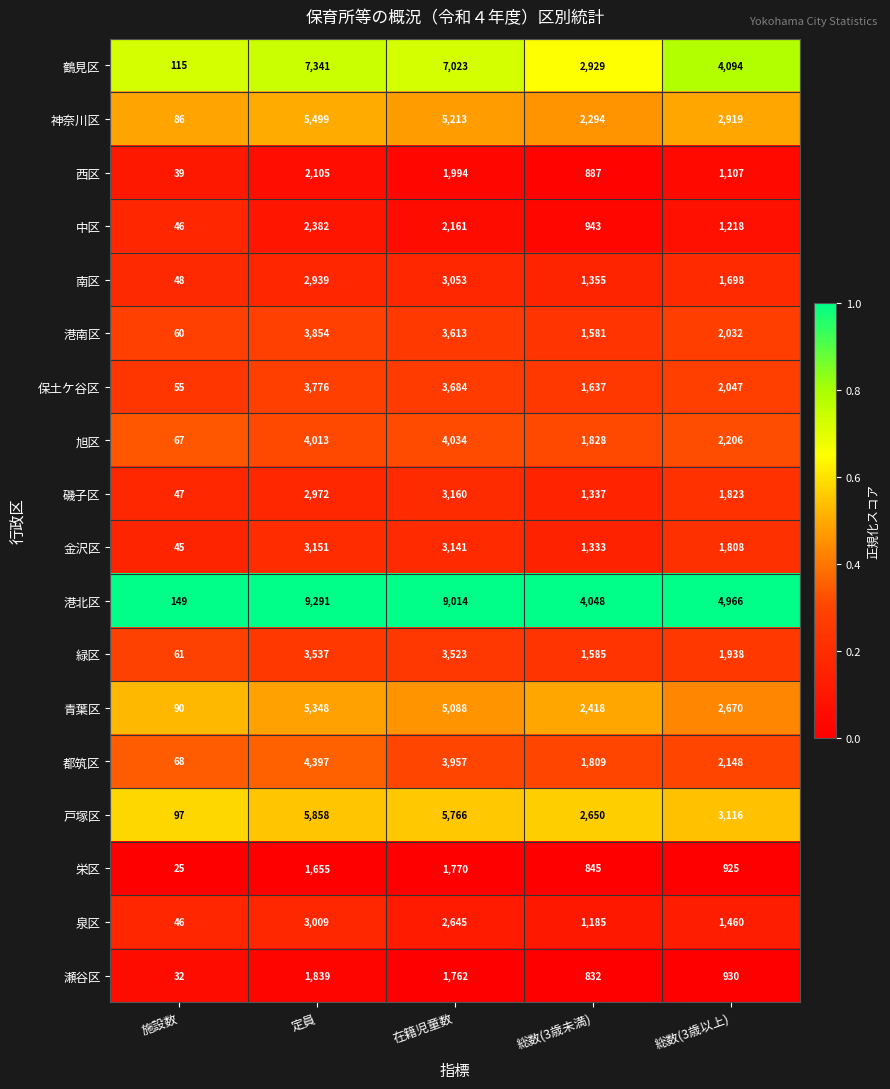

Where is 港北区 nearest to the value 4720?

総数(3歳以上)